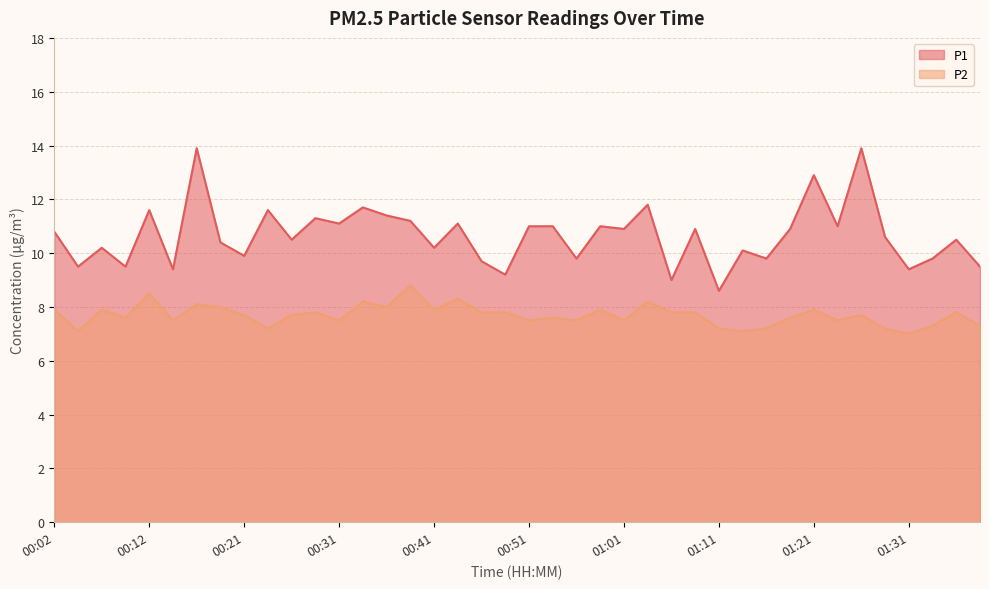

Reading left to right, extract all data points from this chart.

P1: 00:02=10.8	00:04=9.5	00:07=10.2	00:09=9.5	00:12=11.6	00:14=9.4	00:17=13.9	00:19=10.4	00:21=9.9	00:24=11.6	00:26=10.5	00:29=11.3	00:31=11.1	00:34=11.7	00:36=11.4	00:39=11.2	00:41=10.2	00:43=11.1	00:46=9.7	00:48=9.2	00:51=11.0	00:53=11.0	00:56=9.8	00:58=11.0	01:01=10.9	01:03=11.8	01:06=9.0	01:08=10.9	01:11=8.6	01:13=10.1	01:16=9.8	01:18=10.9	01:21=12.9	01:24=11.0	01:26=13.9	01:28=10.6	01:31=9.4	01:33=9.8	01:36=10.5	01:38=9.5
P2: 00:02=7.9	00:04=7.1	00:07=7.9	00:09=7.6	00:12=8.5	00:14=7.5	00:17=8.1	00:19=8.0	00:21=7.7	00:24=7.2	00:26=7.7	00:29=7.8	00:31=7.5	00:34=8.2	00:36=8.0	00:39=8.8	00:41=7.9	00:43=8.3	00:46=7.8	00:48=7.8	00:51=7.5	00:53=7.6	00:56=7.5	00:58=7.9	01:01=7.5	01:03=8.2	01:06=7.8	01:08=7.8	01:11=7.2	01:13=7.1	01:16=7.2	01:18=7.6	01:21=7.9	01:24=7.5	01:26=7.7	01:28=7.2	01:31=7.0	01:33=7.3	01:36=7.8	01:38=7.3